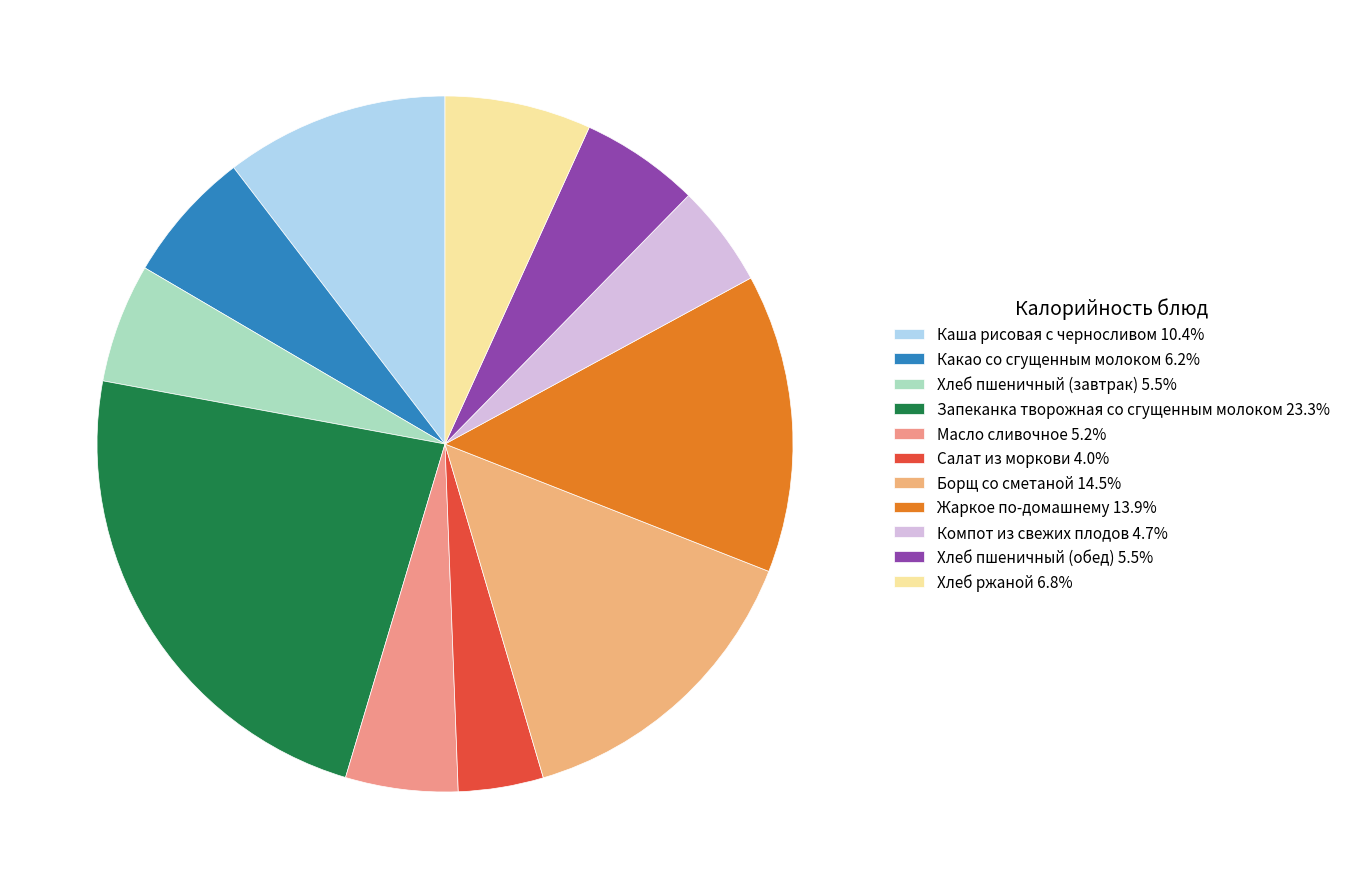

Does any single category account for the majority?

No